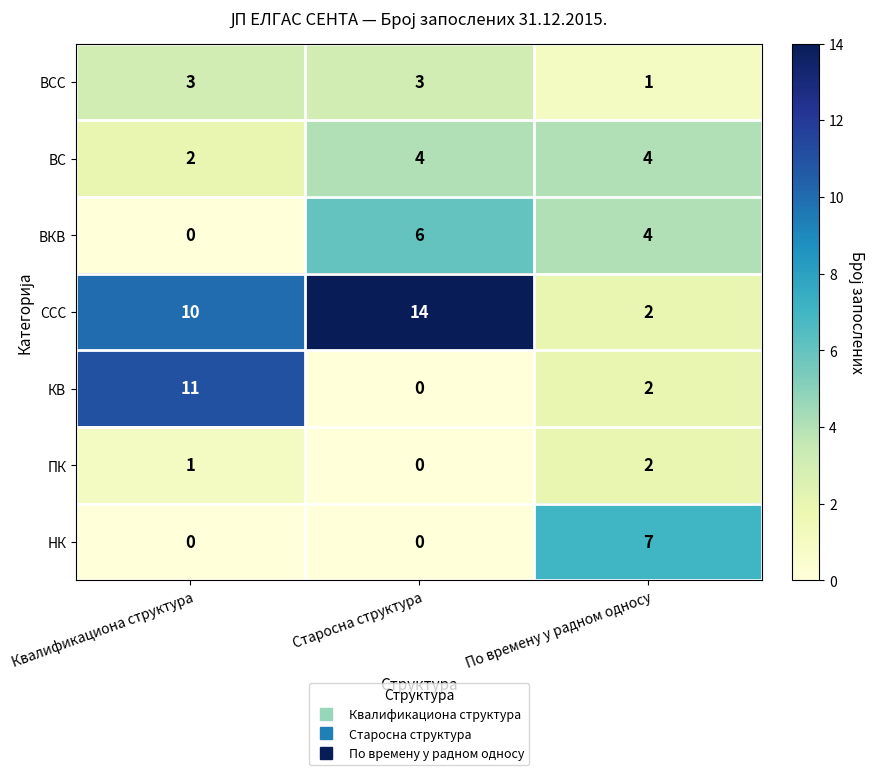

Which series has the largest total across all categories?

ССС